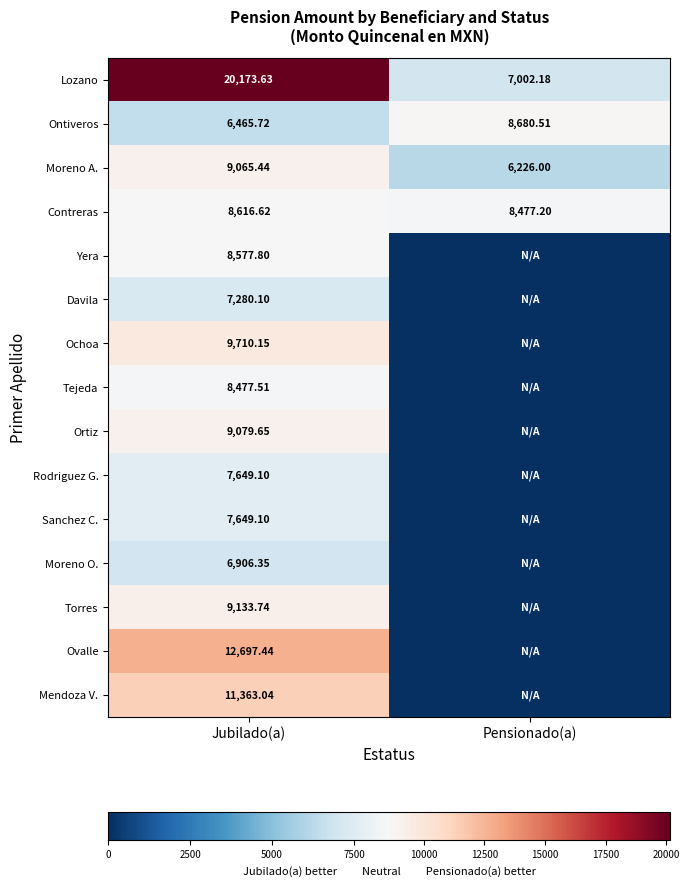

Which category has the highest value in the Contreras series?

Jubilado(a)